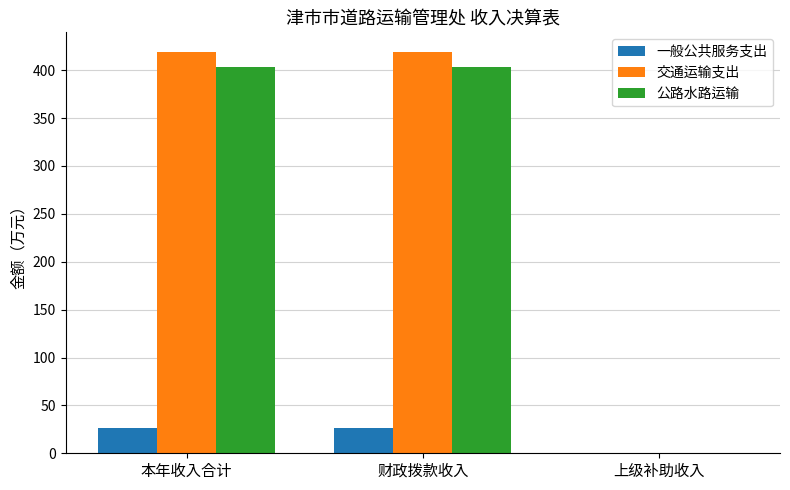

The value of 交通运输支出 at 财政拨款收入 is 615.9. True or false?

False